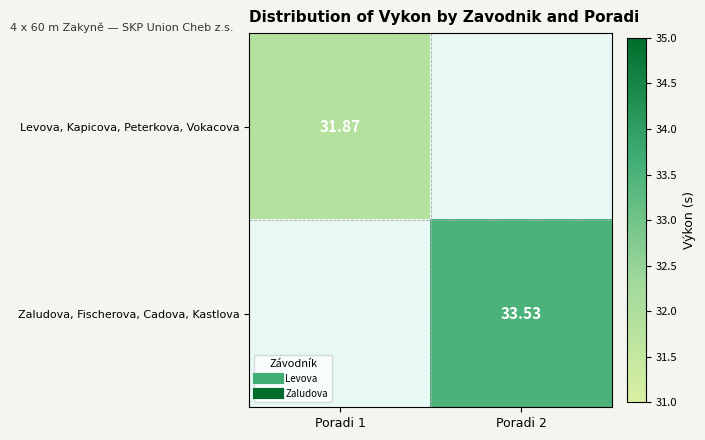

Which category has the lowest value in the Levova, Kapicova, Peterkova, Vokacova series?

Poradi 1